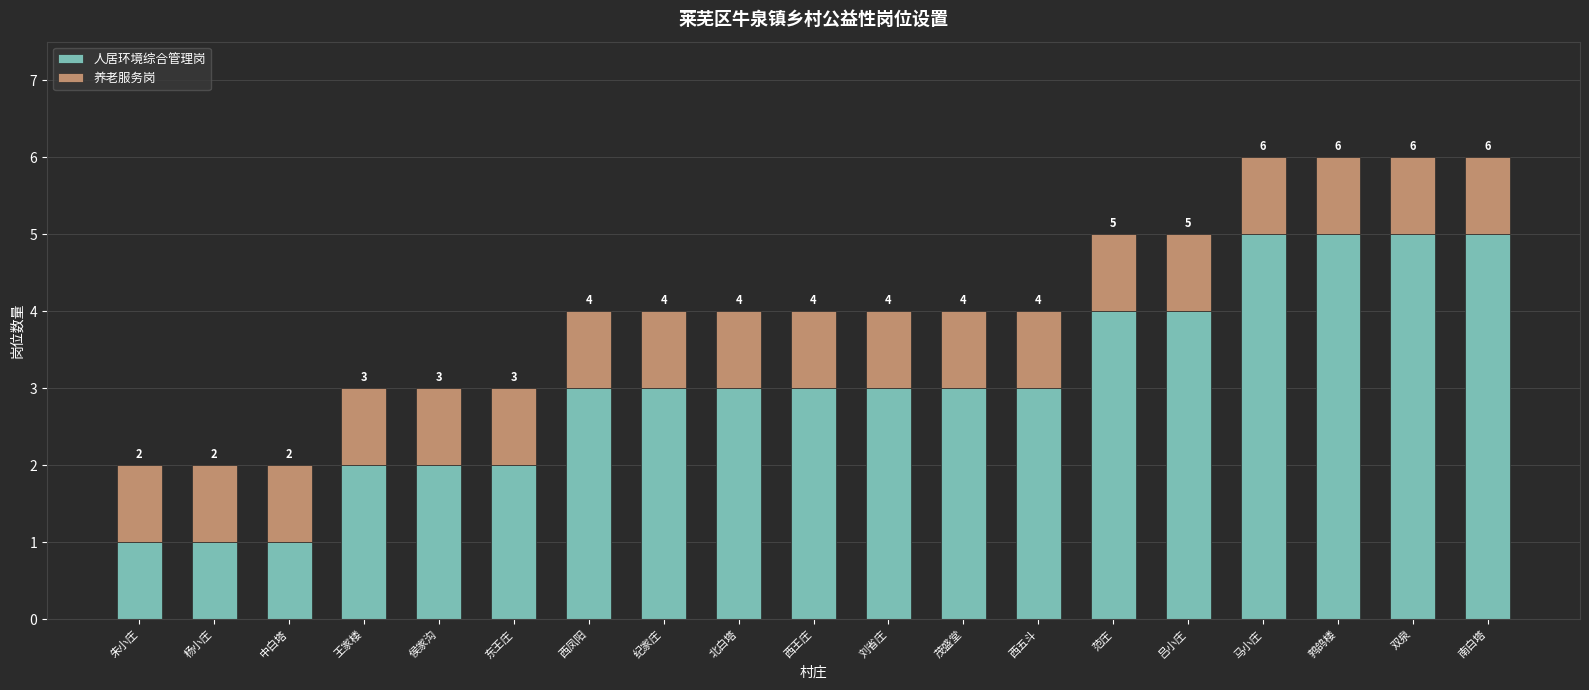

Count the 人居环境综合管理岗 values in the range 2 to 4.

12